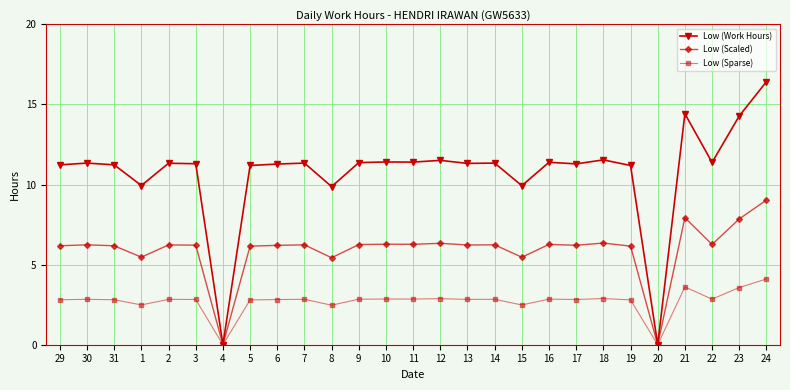

What is the average value of the Low (Sparse) series?

2.7